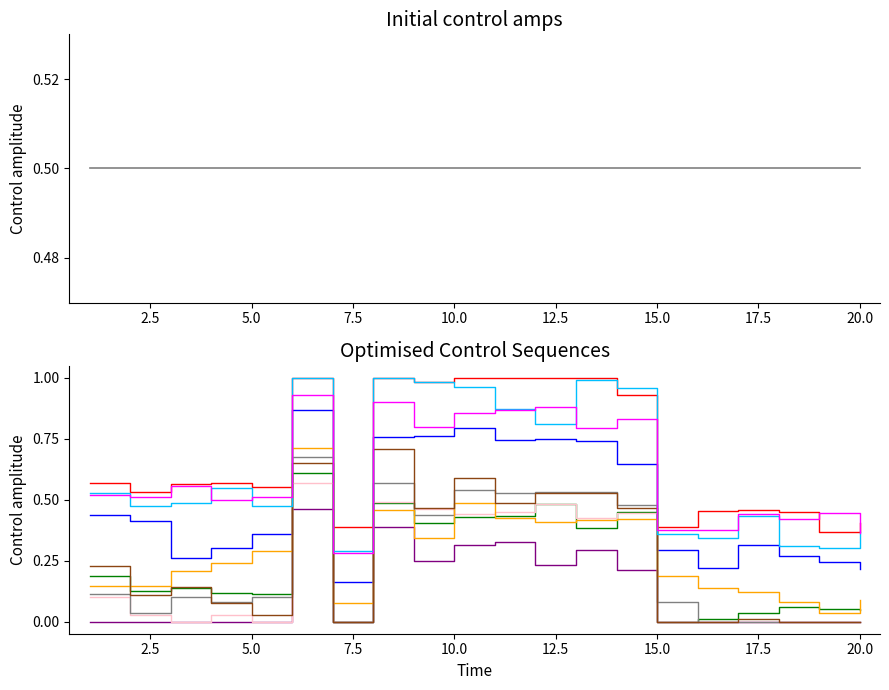

Is this an area chart (filled region under the line)?

No